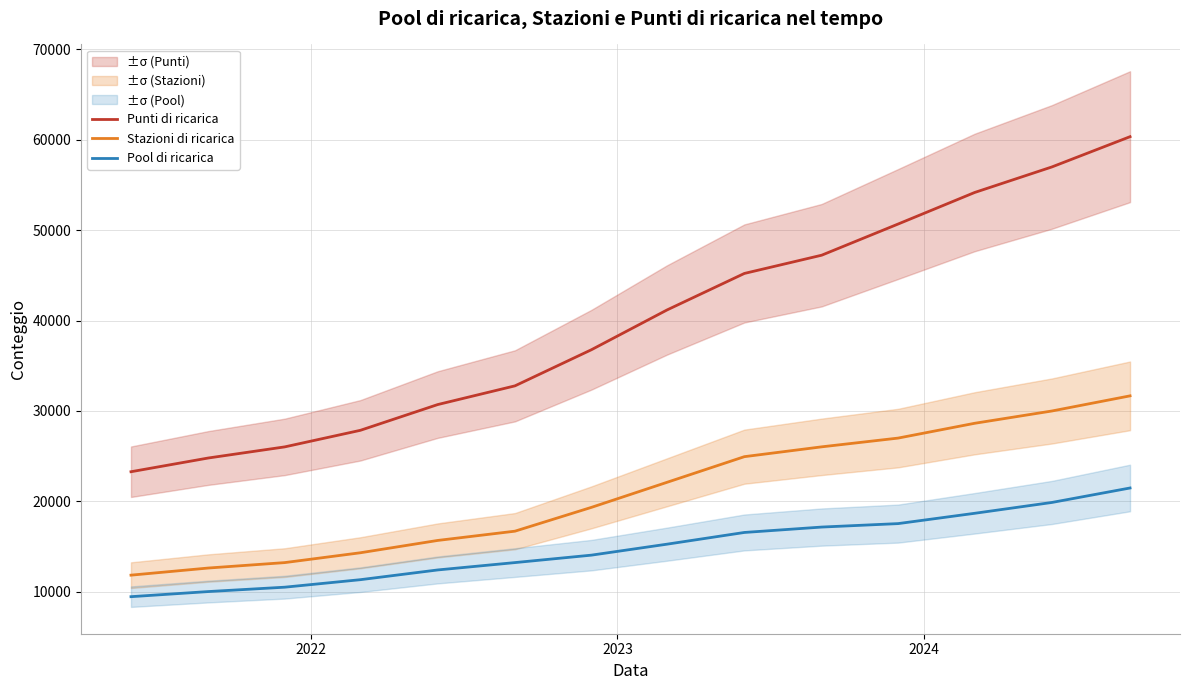

Rank the series by their maximum value, from lowest to highest.

Pool di ricarica, Stazioni di ricarica, Punti di ricarica